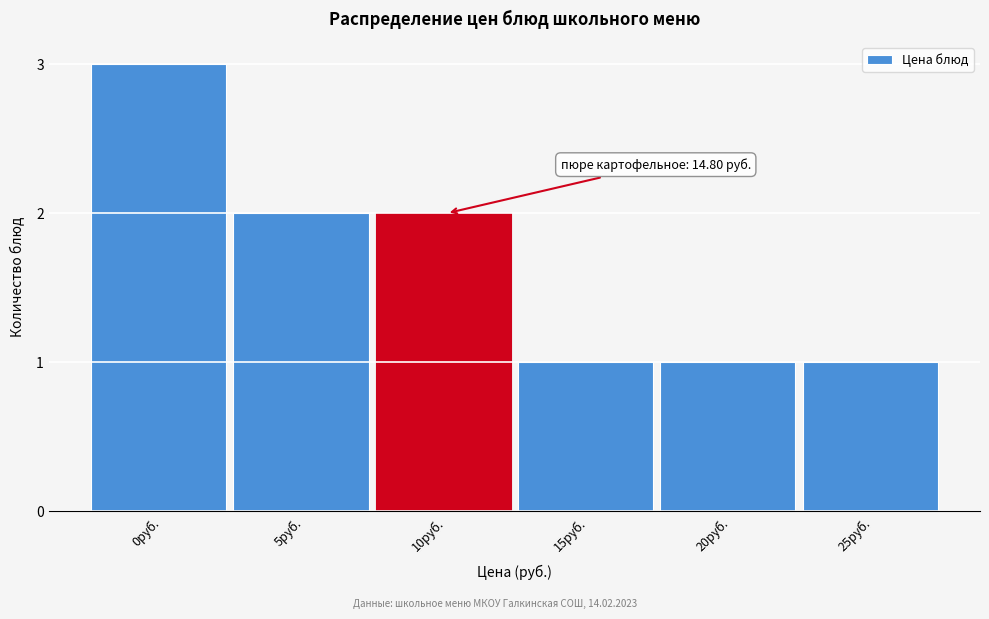

Reading left to right, transcribe all the data shown in this chart.

3	2	2	1	1	1